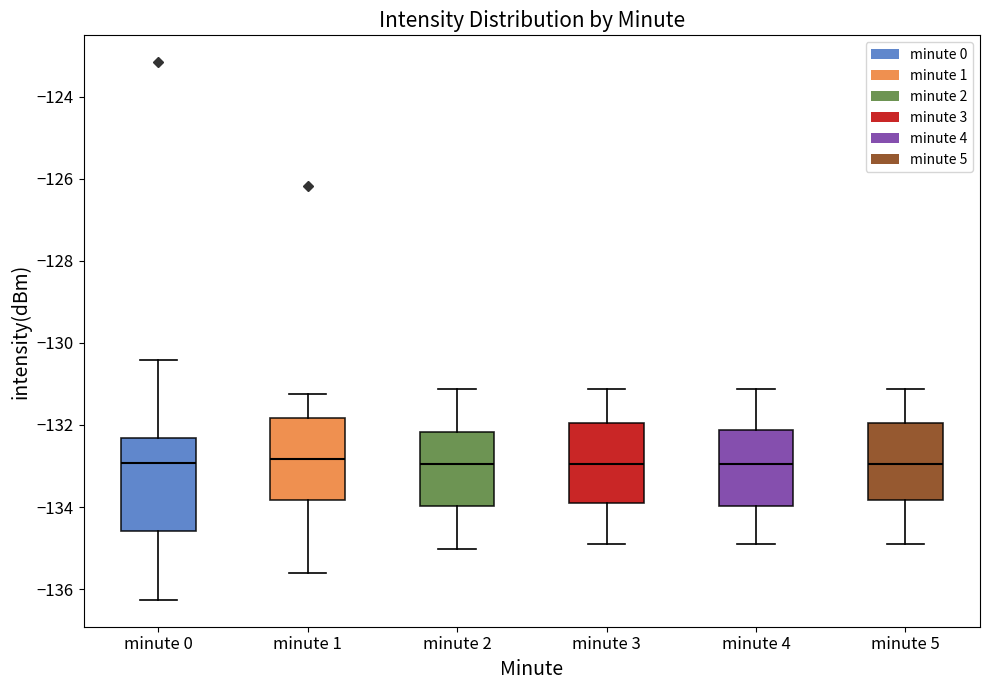

Where does the median line of the box for minute 1 sit on the y-axis? The values are not printed on the chart, so give them approximately, as read against the axis.

-132.8